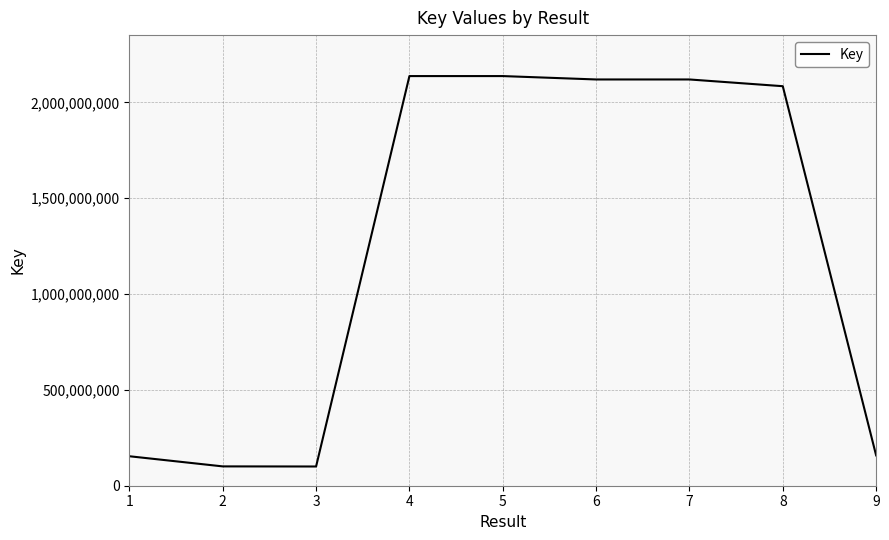

What is the maximum value shown in the chart?

2137602474